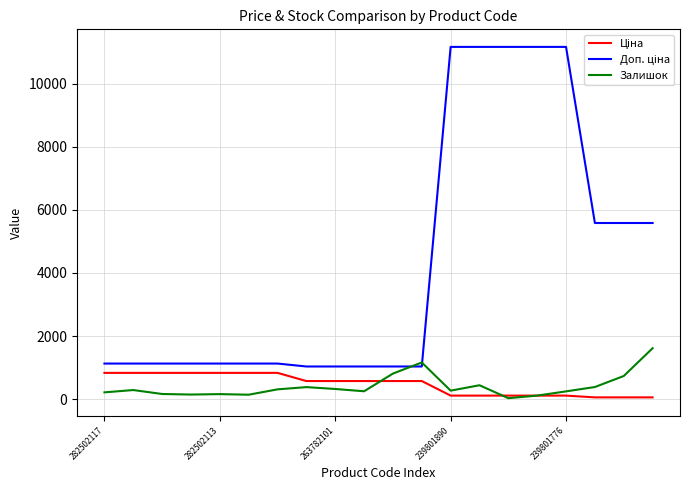

How many lines are shown in the chart?

3